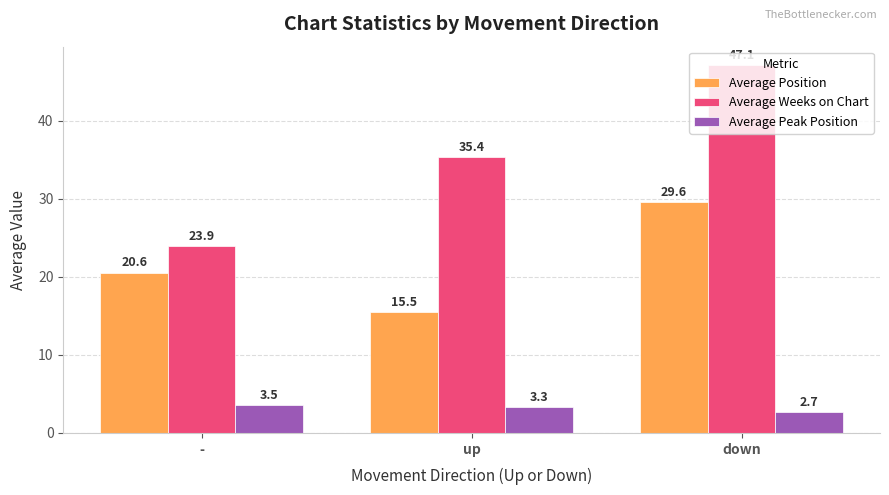

Which category has the highest value in the Average Position series?

down